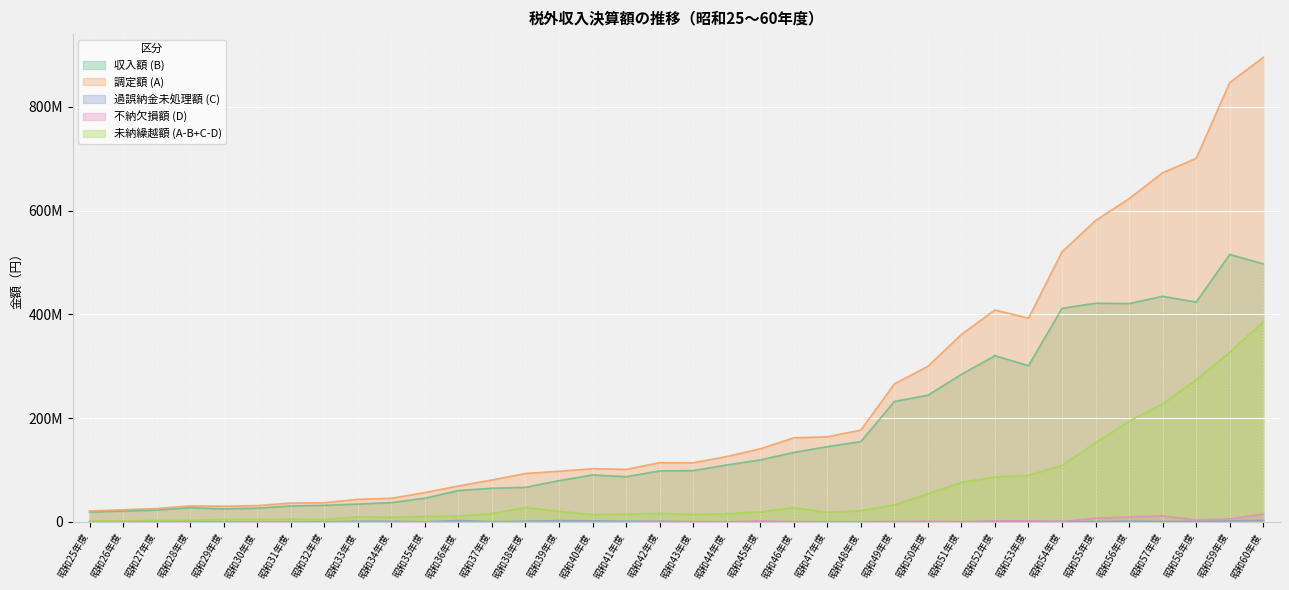

Which series has the widest spread of values?

調定額 (A)